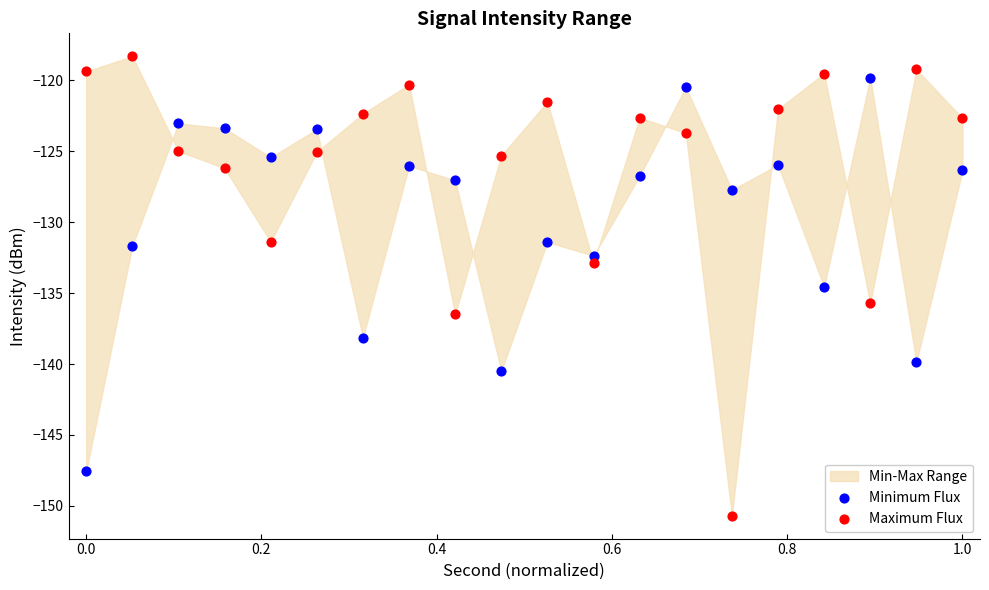

In the Maximum Flux series, what Y value is closest to -134?

-132.9